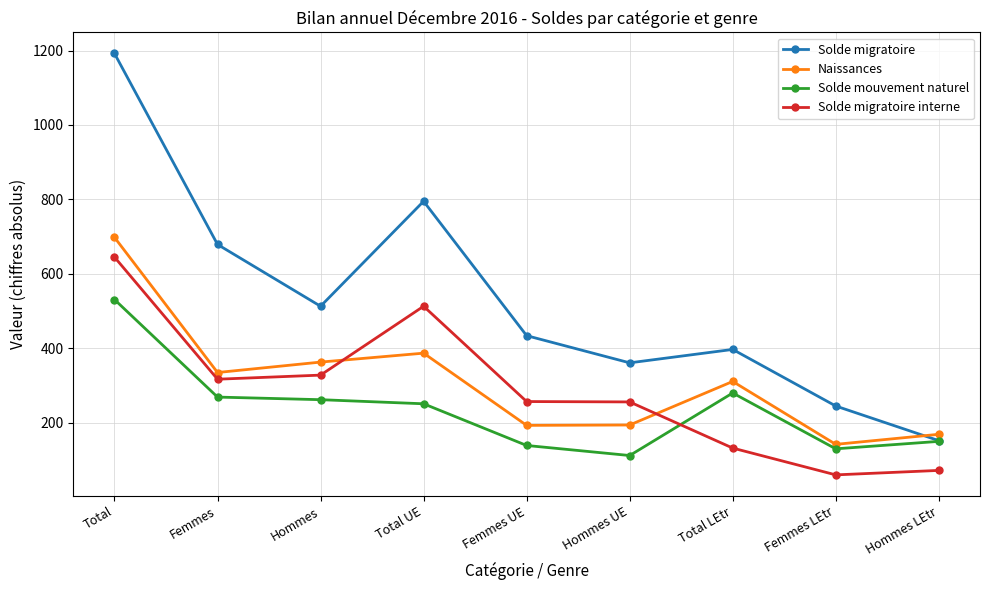

Rank the series by their maximum value, from highest to lowest.

Solde migratoire, Naissances, Solde migratoire interne, Solde mouvement naturel